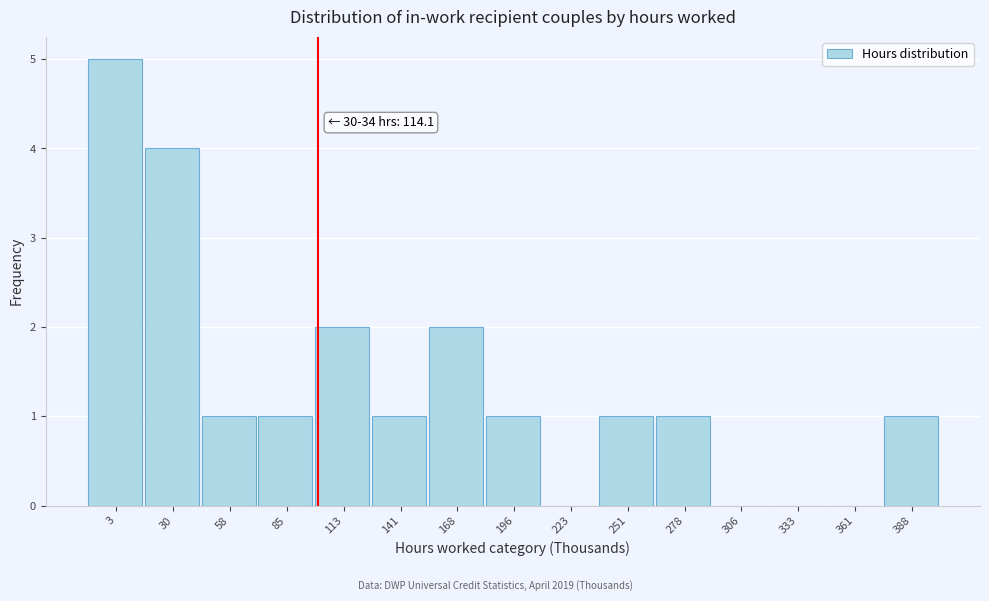

Reading left to right, what are all the values shown in this chart?

3=5	30=4	58=1	85=1	113=2	141=1	168=2	196=1	223=0	251=1	278=1	306=0	333=0	361=0	388=1